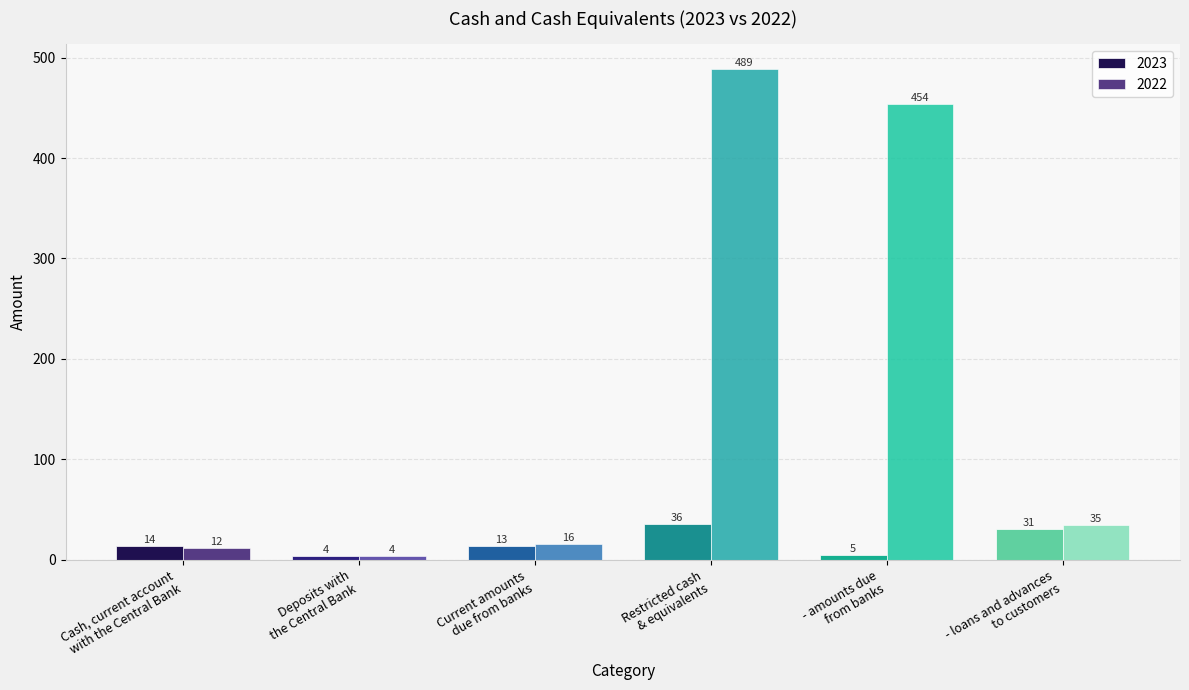

Which category has the highest value in the 2022 series?

Restricted cash
& equivalents